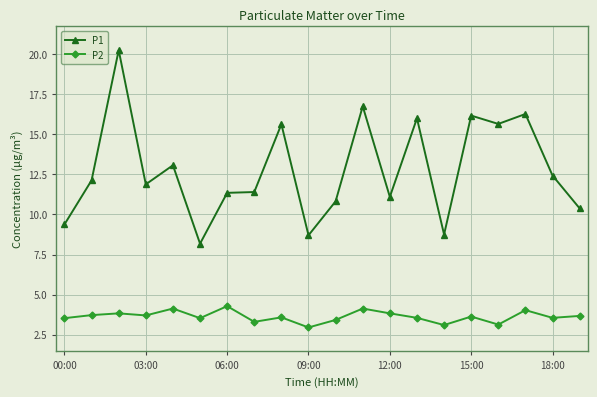

At how many categories does at least one series exceed 14?

7